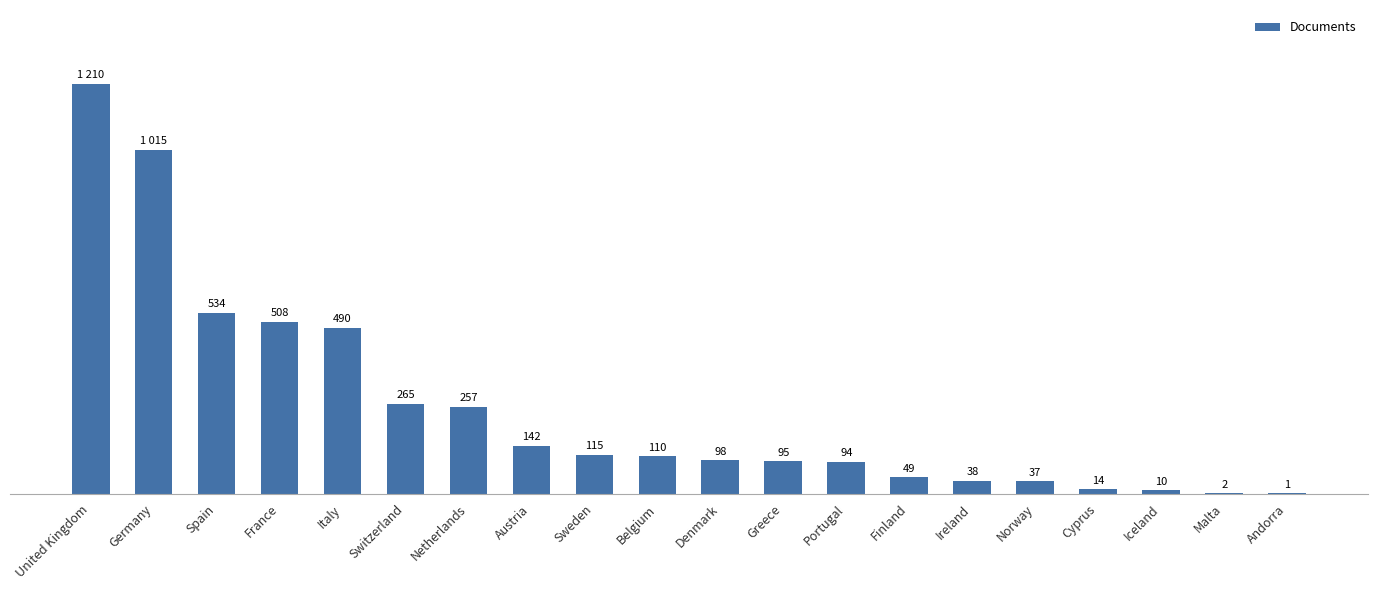

At which category does the chart reach its peak across all series?

United Kingdom